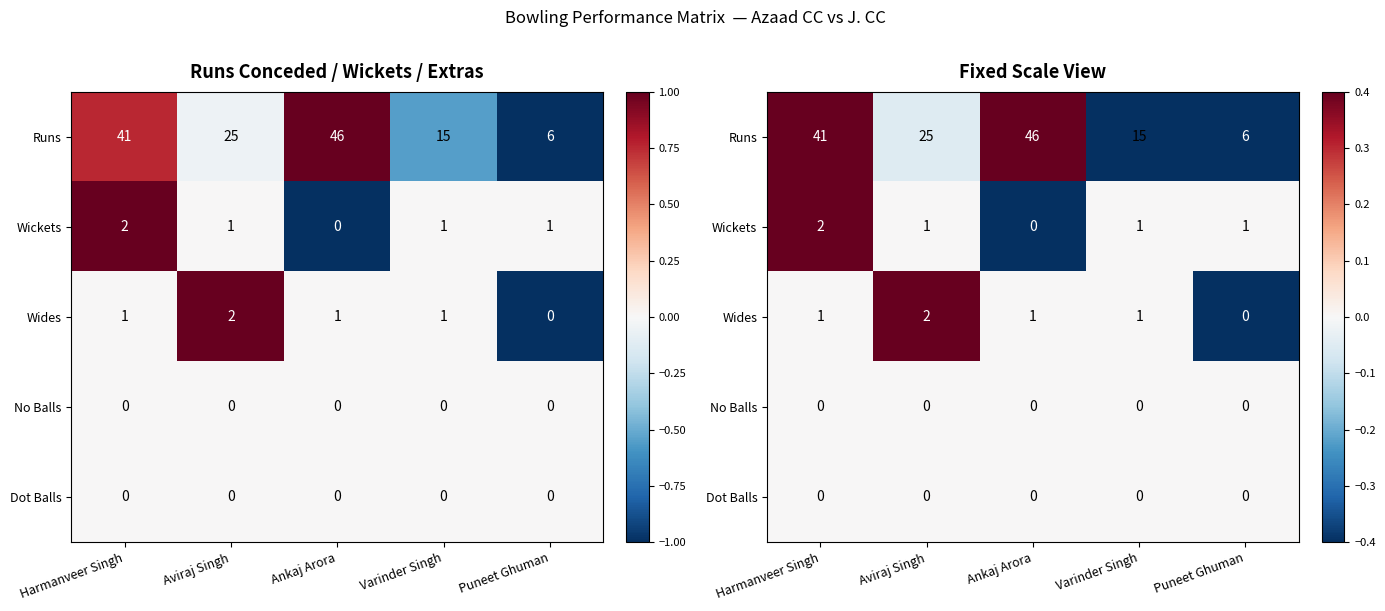

The Runs series shows 1.5 at Ankaj Arora. True or false?

False